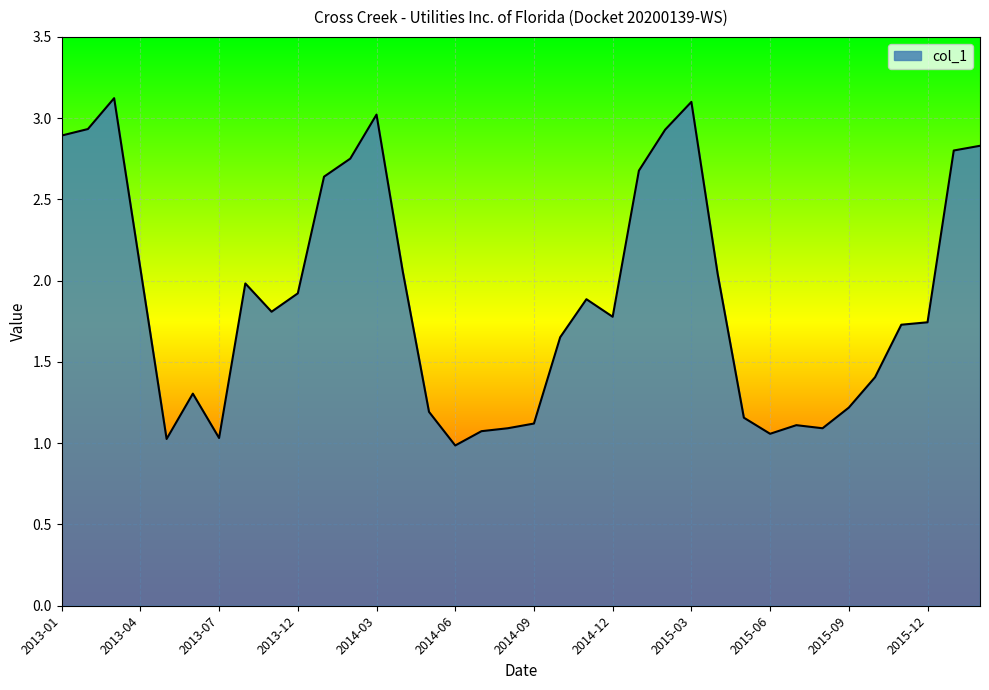

What is the minimum value shown in the chart?

1.0